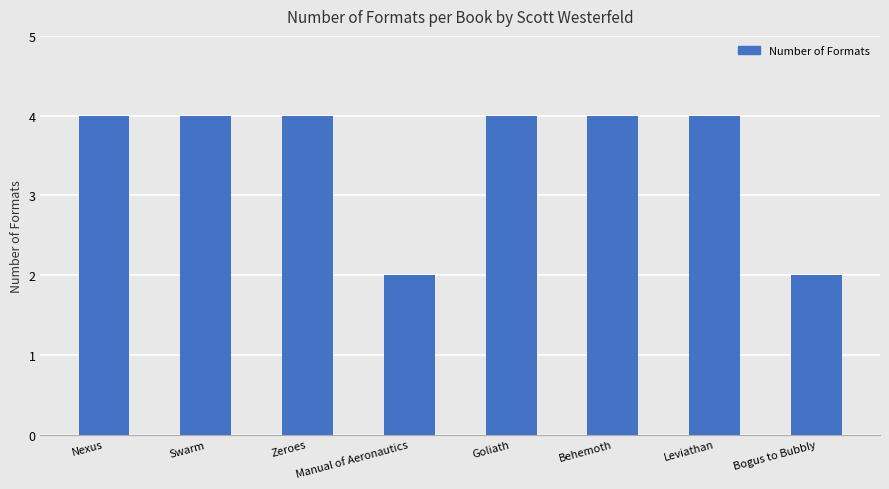

Count the number of categories in the chart.

8